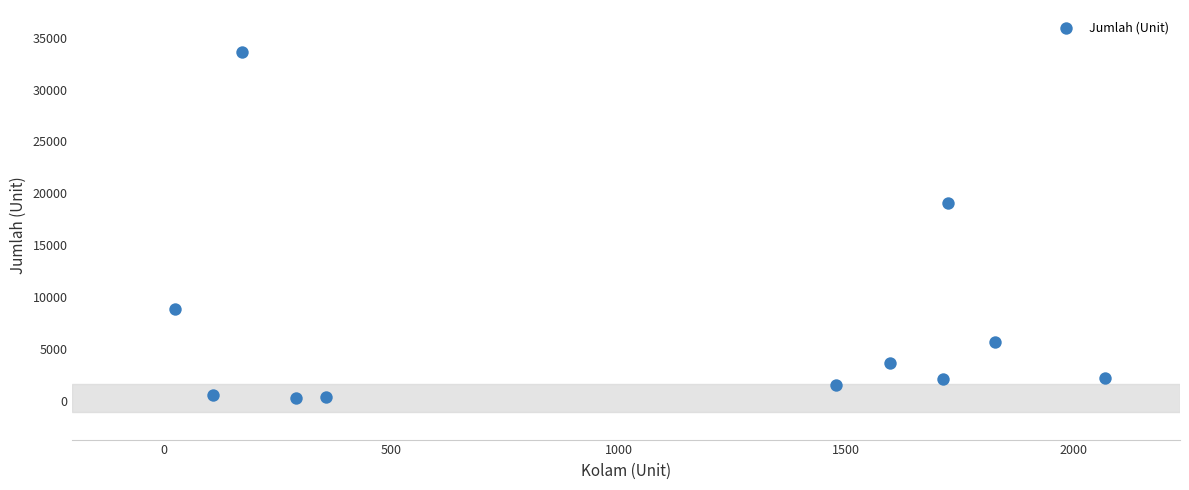

What Y value in the scatter plot is closest to 16960?

19122.4